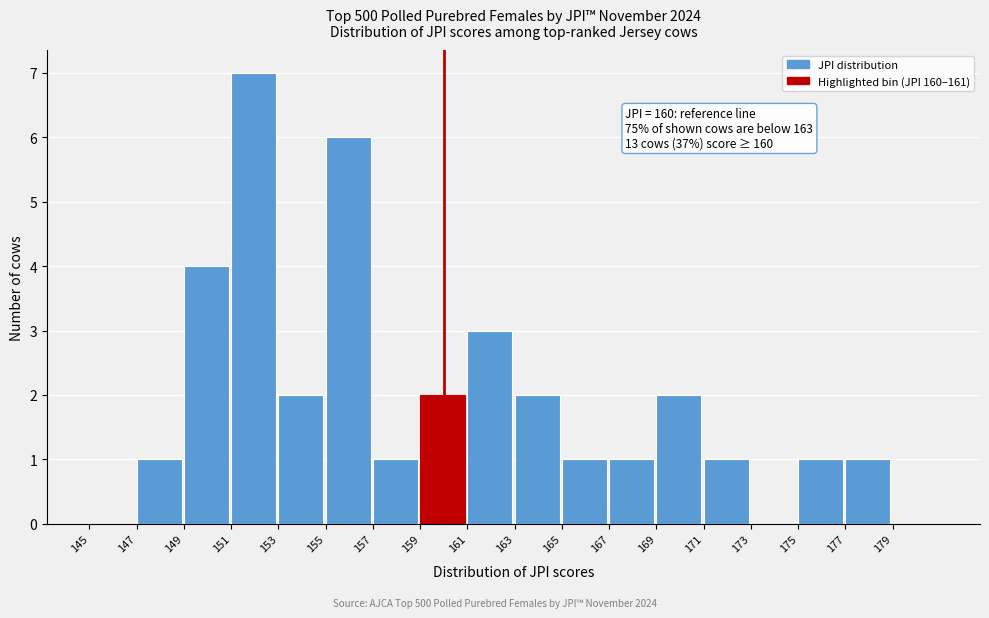

Which range on the x-axis has the tallest bar?

151 to 153